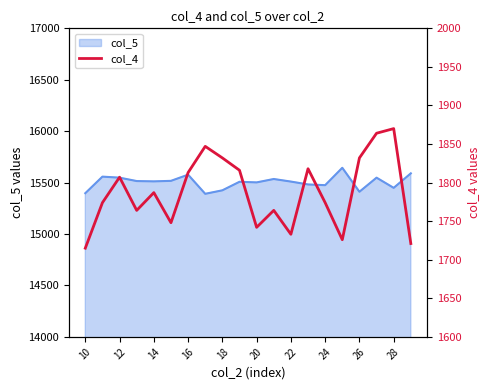

What is the difference between the second highest and second lowest values?

143